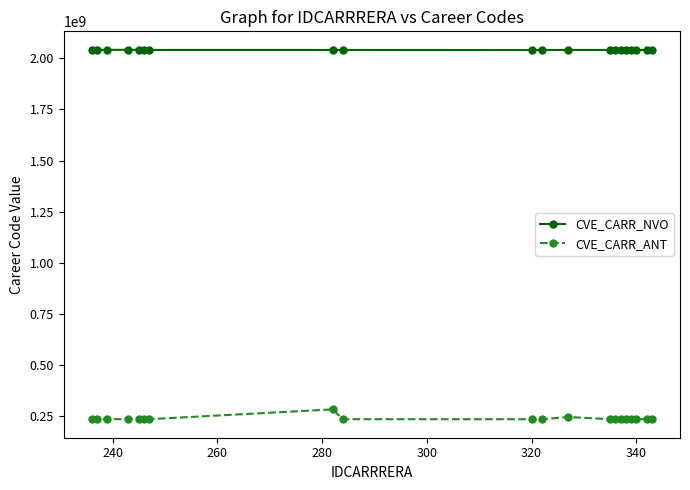

How many series are shown in this chart?

2